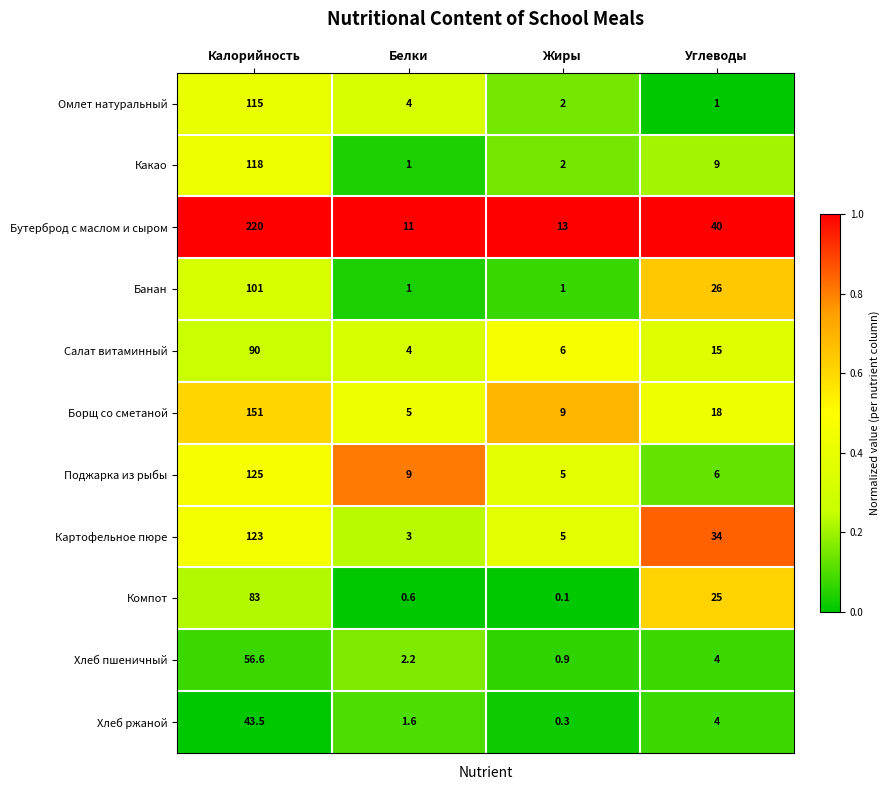

What is the difference between the maximum and minimum values in the Салат витаминный series?

86.0